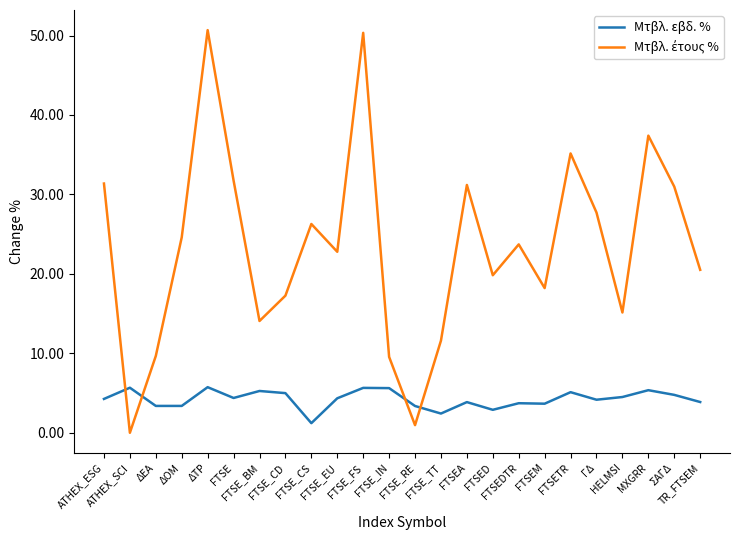

How many series are shown in this chart?

2